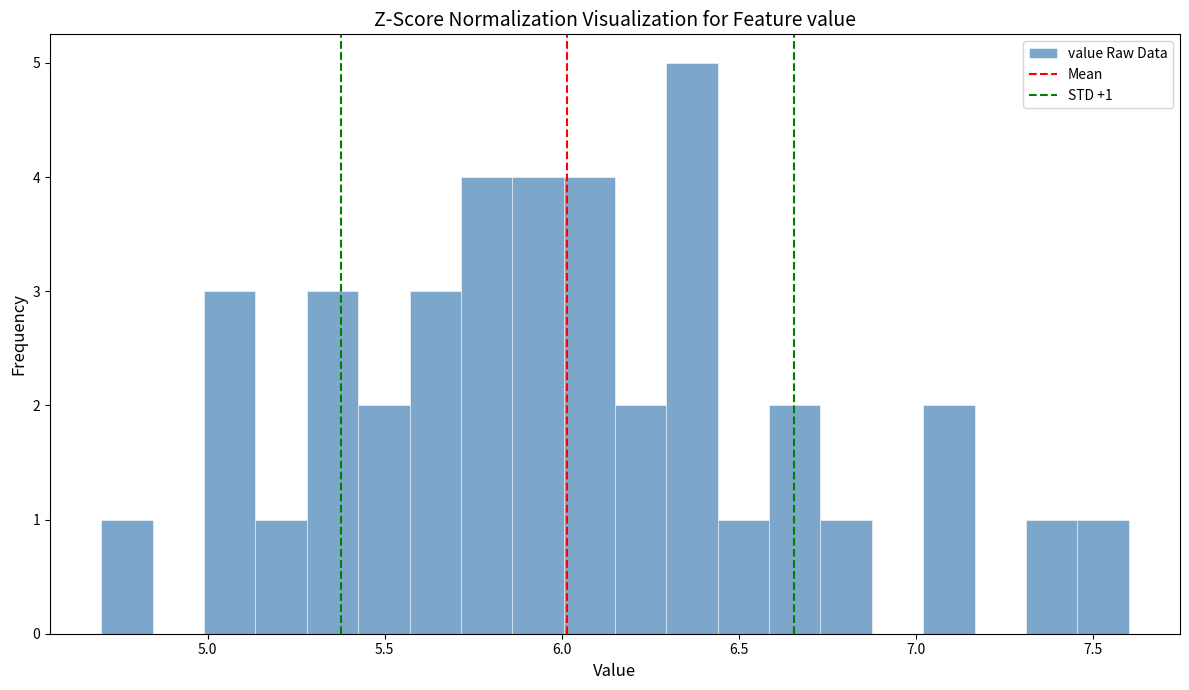

Read against the x-axis, roughly where is the centre of the tallest bar?

6.35